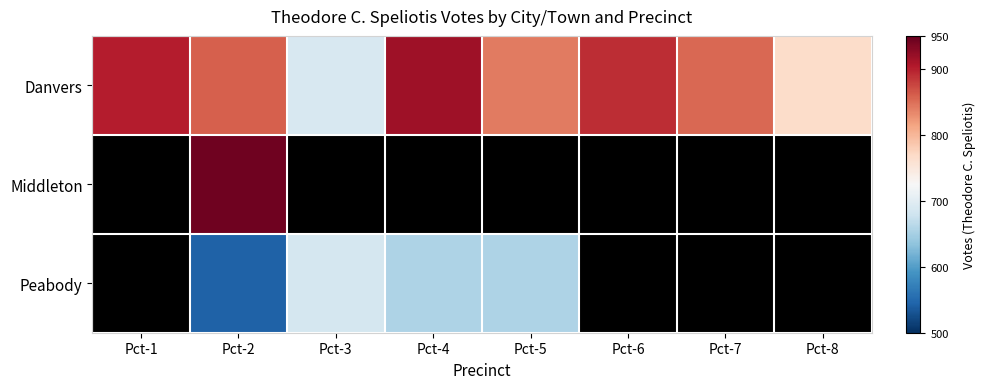

List the series in order of their peak value, lowest first.

Peabody, Danvers, Middleton